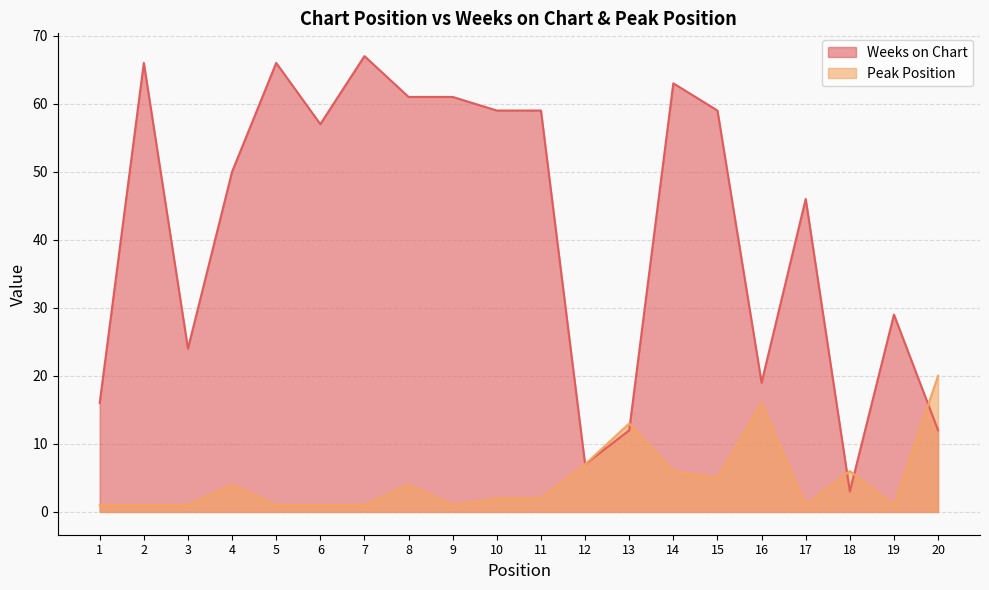

True or false: Weeks on Chart has a value of 34 at 10.

False